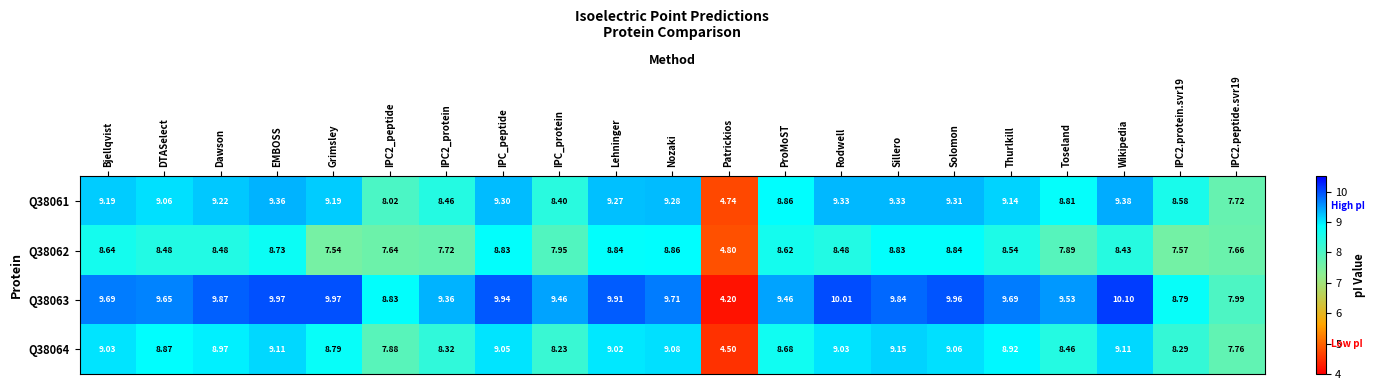

What is the total value across all series at IPC2_peptide?

32.4